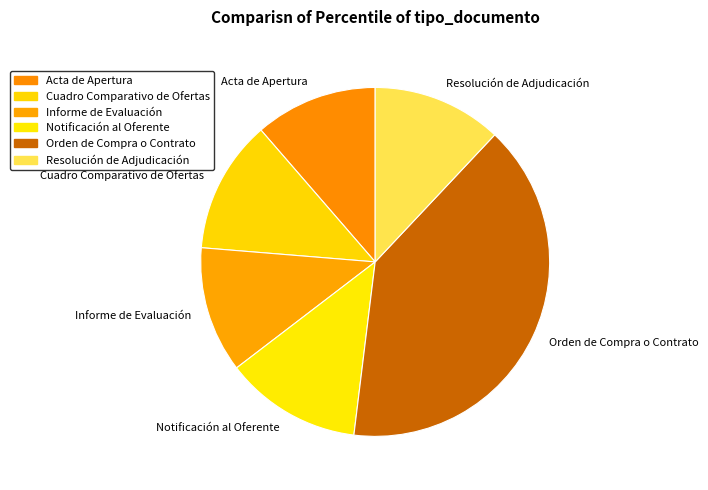

How many slices are in this pie chart?

6